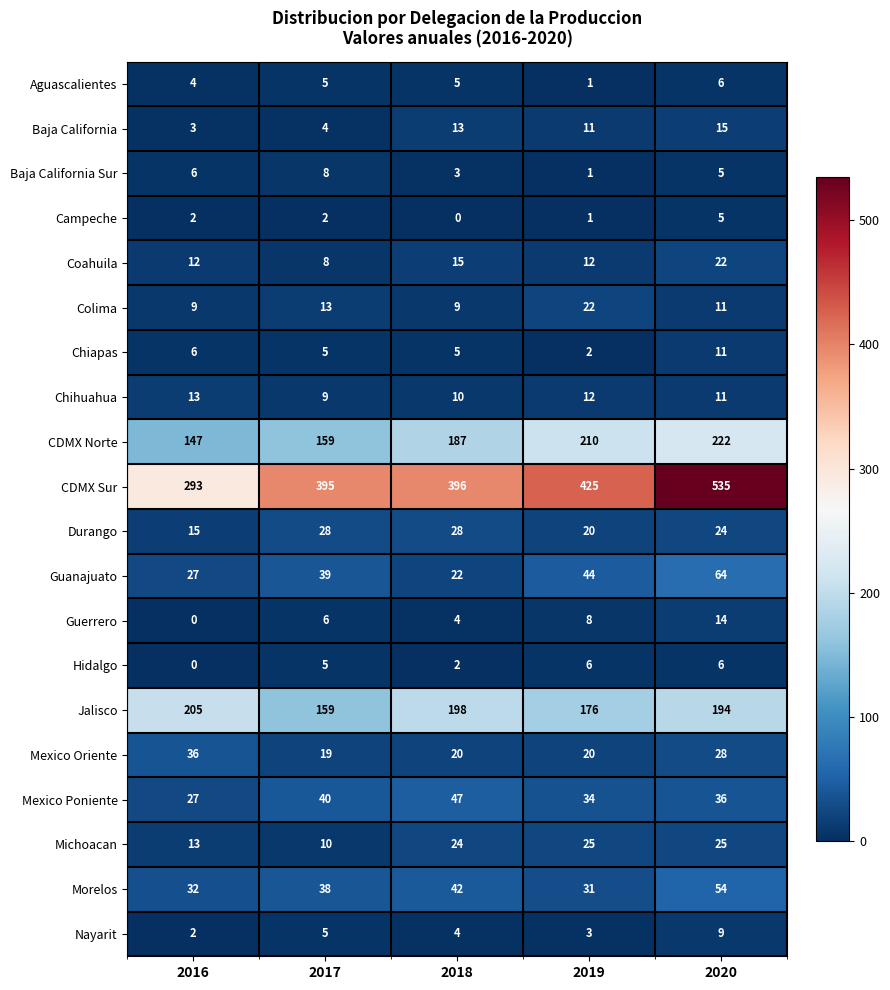

What is the greatest value displayed?

535